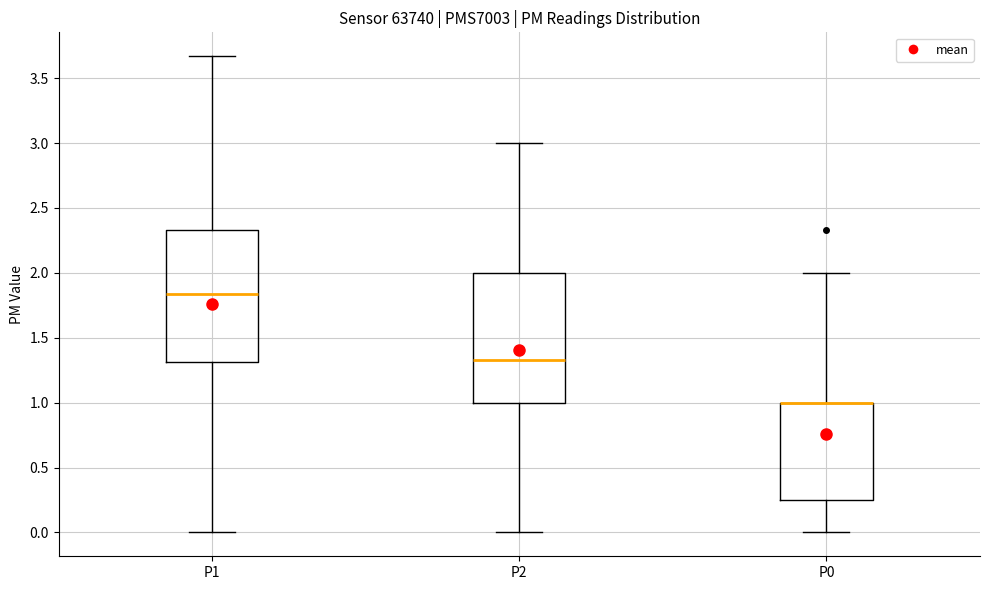

Reading left to right, transcribe this box plot: for each box, give where its median line is, the range the box spans, and where its two whiskers end, as read against the y-axis. The values are not printed on the chart, so give them approximately, as read against the axis.

P1: median 1.85, box 1.30 to 2.35, whiskers 0.00 to 3.65
P2: median 1.35, box 1.00 to 2.00, whiskers 0.00 to 3.00
P0: median 1.00 (drawn on the box's upper edge), box 0.25 to 1.00, whiskers 0.00 to 2.00